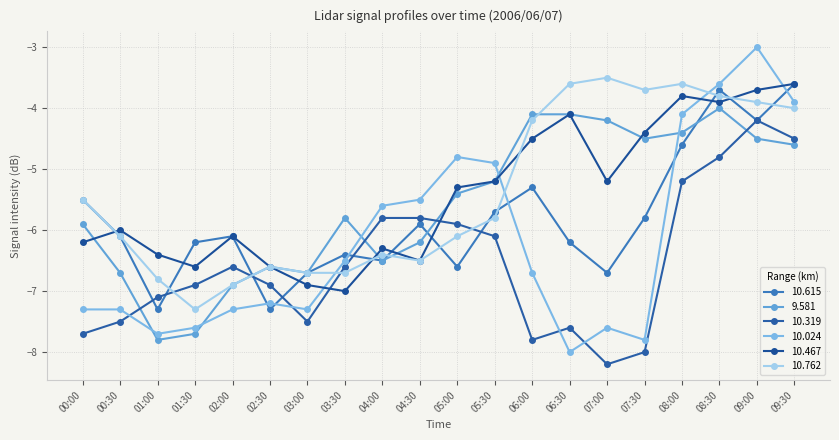

Is this an area chart (filled region under the line)?

No